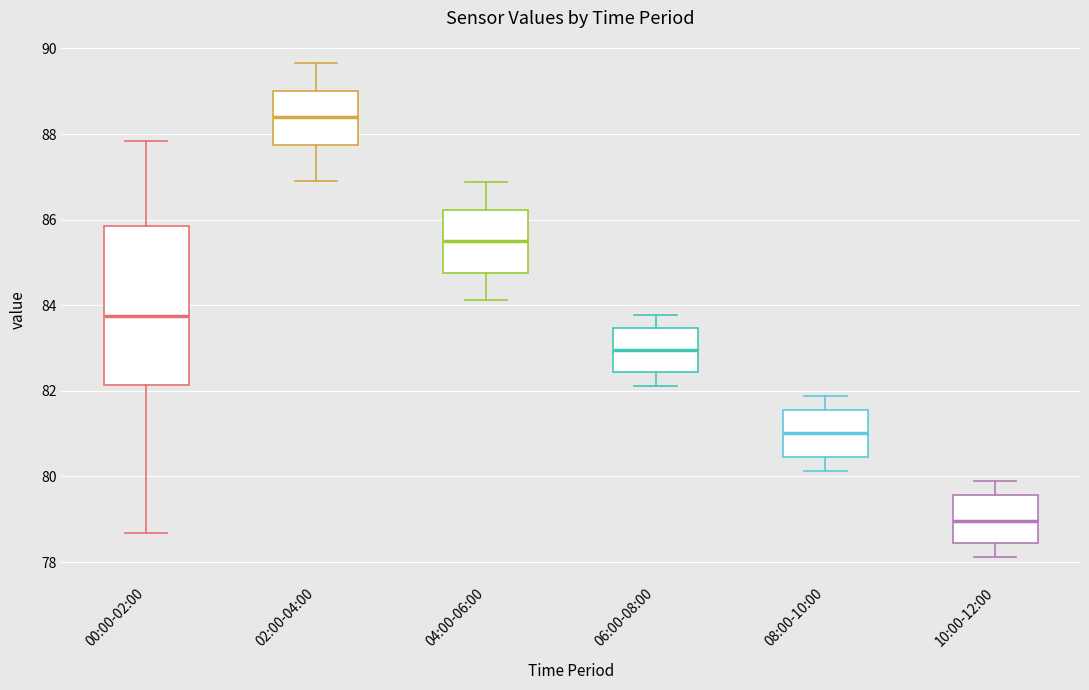

Which box is the tallest, from its lower edge to its upper edge?

00:00-02:00